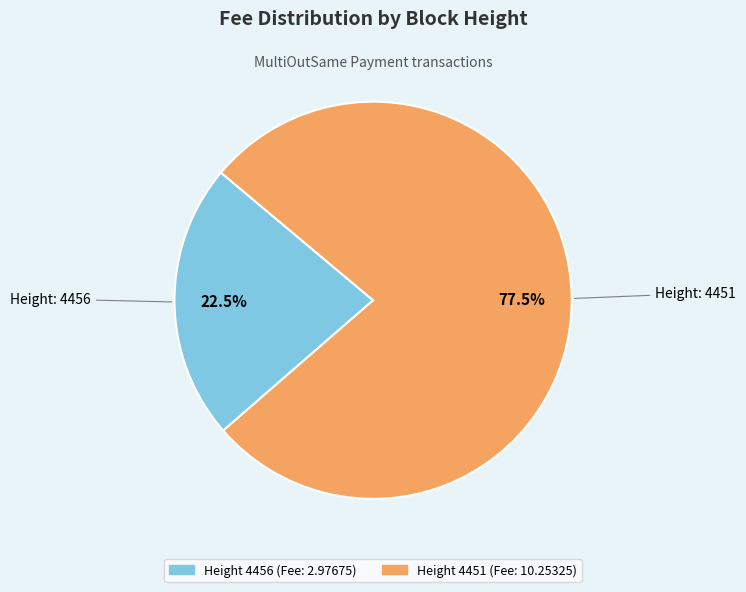

Does any single category account for the majority?

Yes